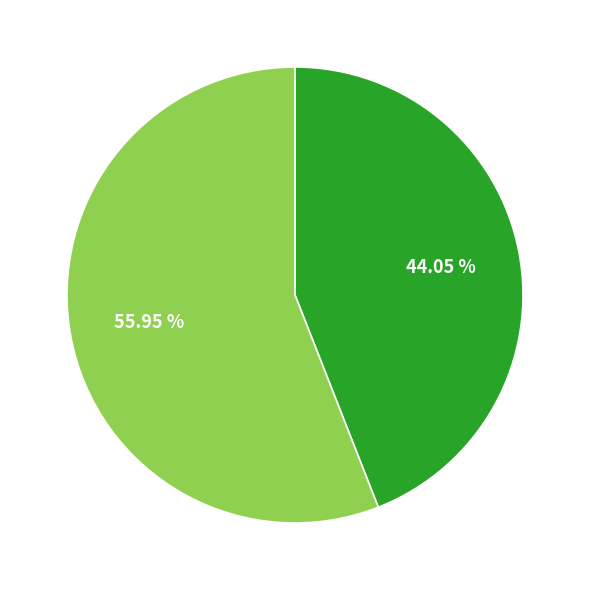

Is there a majority slice in this chart?

Yes